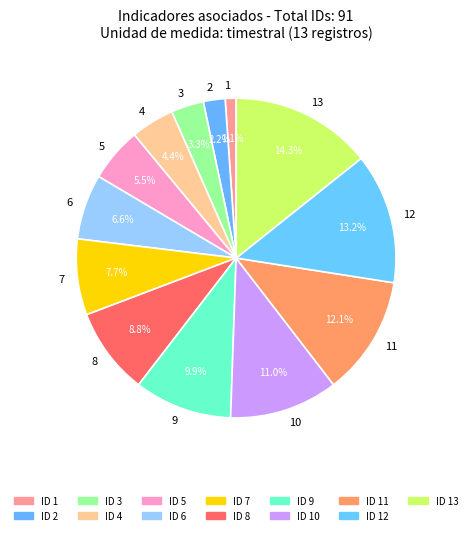

What percentage is the 6 slice, to the nearest percent?

7%